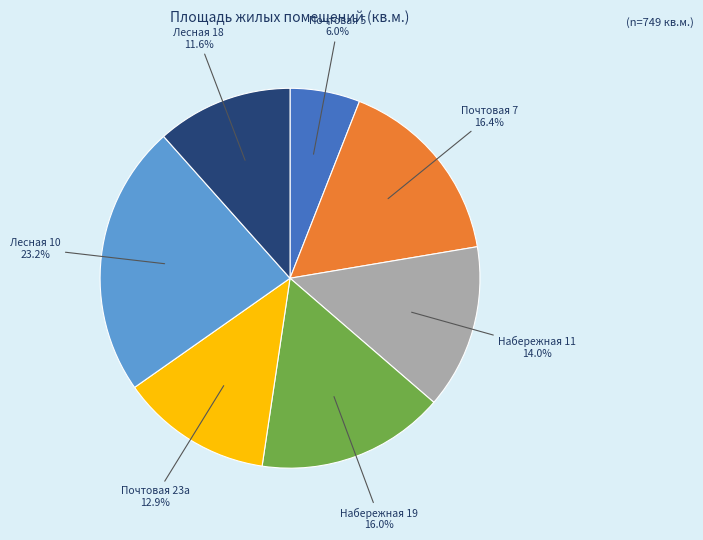

To the nearest percent, what portion does Набережная 19 represent?

16%